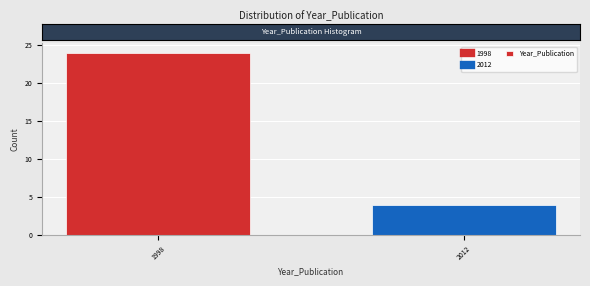

Reading left to right, what are all the values shown in this chart?

1998=24	2012=4